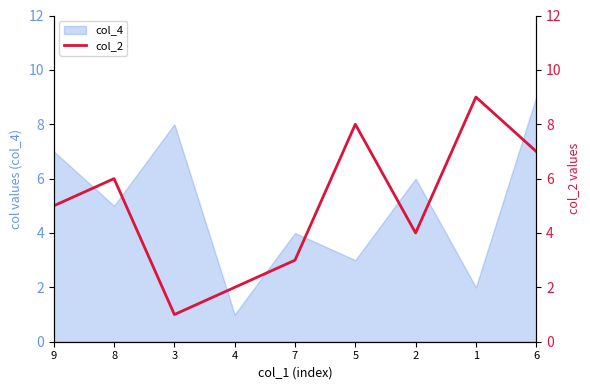

How many interior local valleys (lower than both neighbors) does the data have?

2